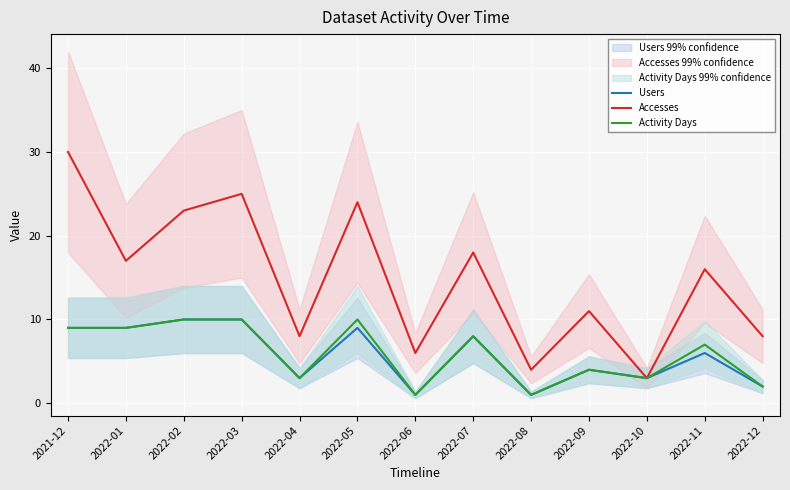

True or false: Accesses has more than 2 interior local peaks.

True